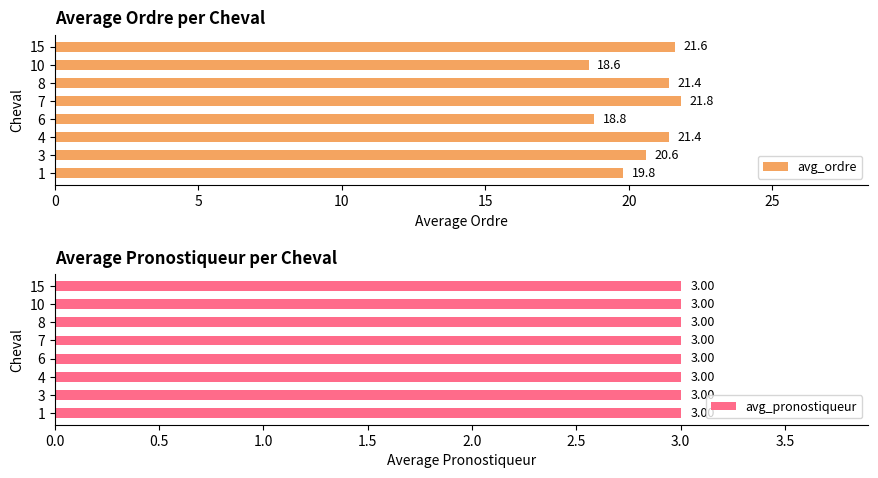

What is the difference between the second highest and second lowest values in the avg_ordre series?

2.8